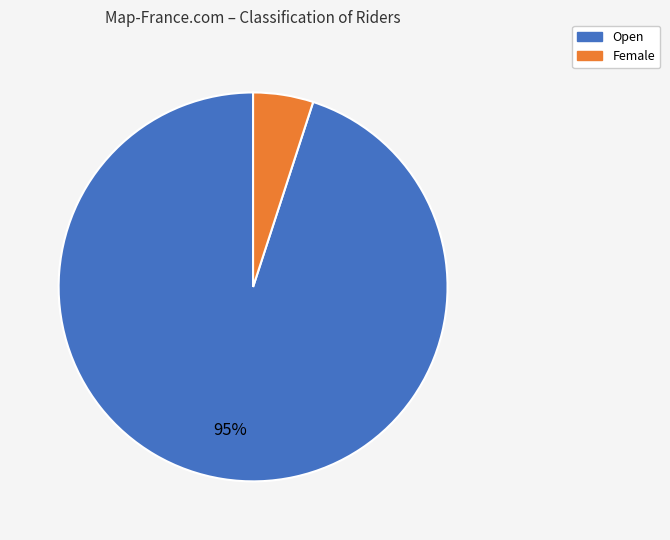

What is the smallest slice in the pie chart?

Female